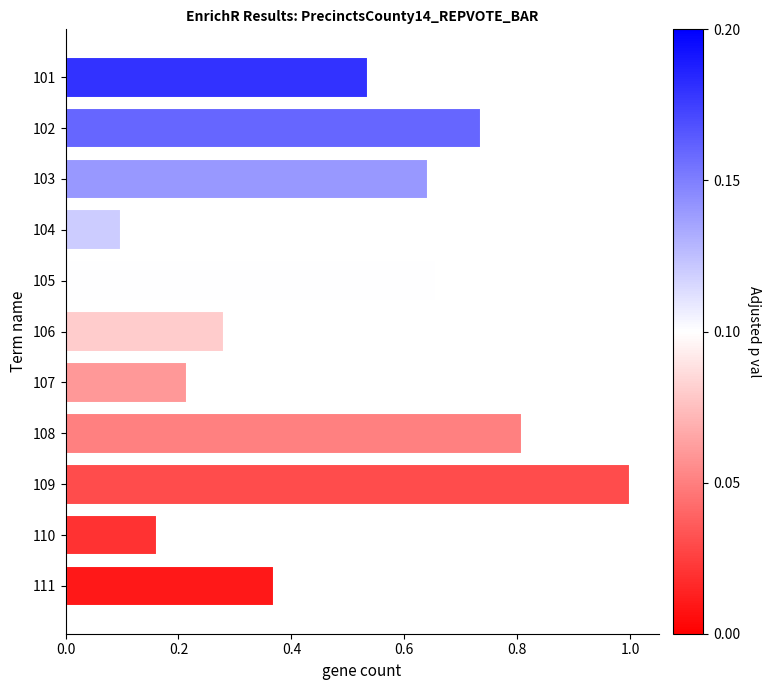

How many data points does each series have?

11